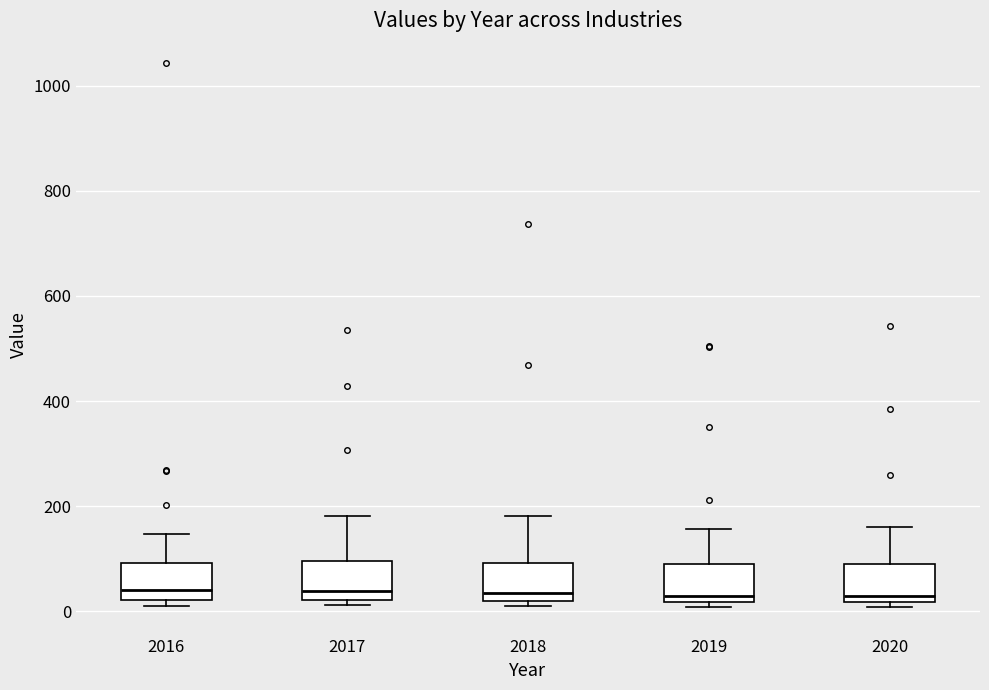

Reading left to right, transcribe this box plot: for each box, give where its median line is, the range the box spans, and where its two whiskers end, as read against the y-axis. The values are not printed on the chart, so give them approximately, as read against the axis.

2016: median 40, box 20 to 100, whiskers 0 to 140
2017: median 40, box 20 to 100, whiskers 20 (just below the box's lower edge) to 180
2018: median 40, box 20 to 100, whiskers 0 to 180
2019: median 20 (just above the box's lower edge), box 20 to 80, whiskers 0 to 160
2020: median 20 (just above the box's lower edge), box 20 to 80, whiskers 0 to 160